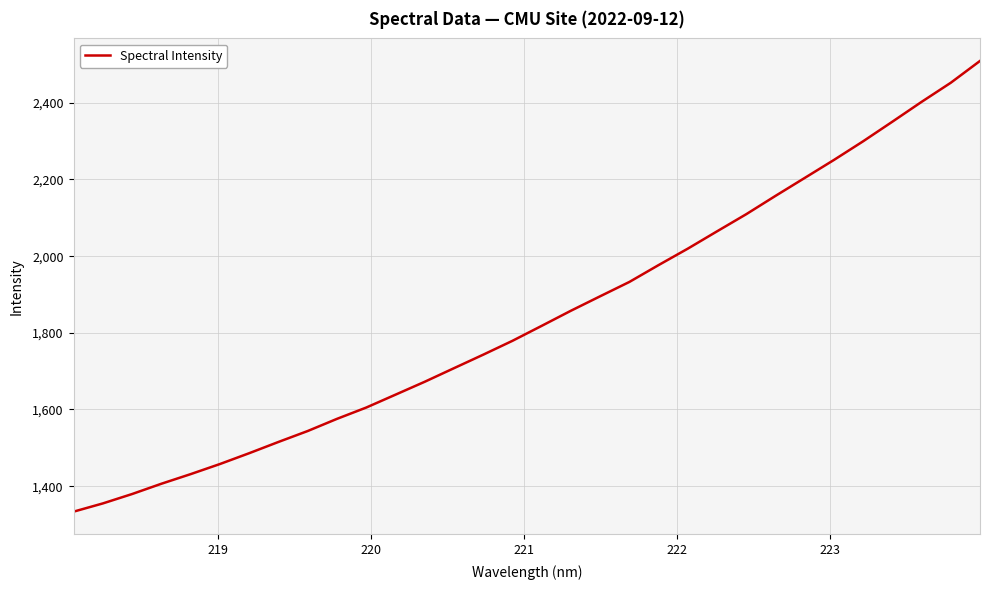

What is the minimum value shown in the chart?

1333.5